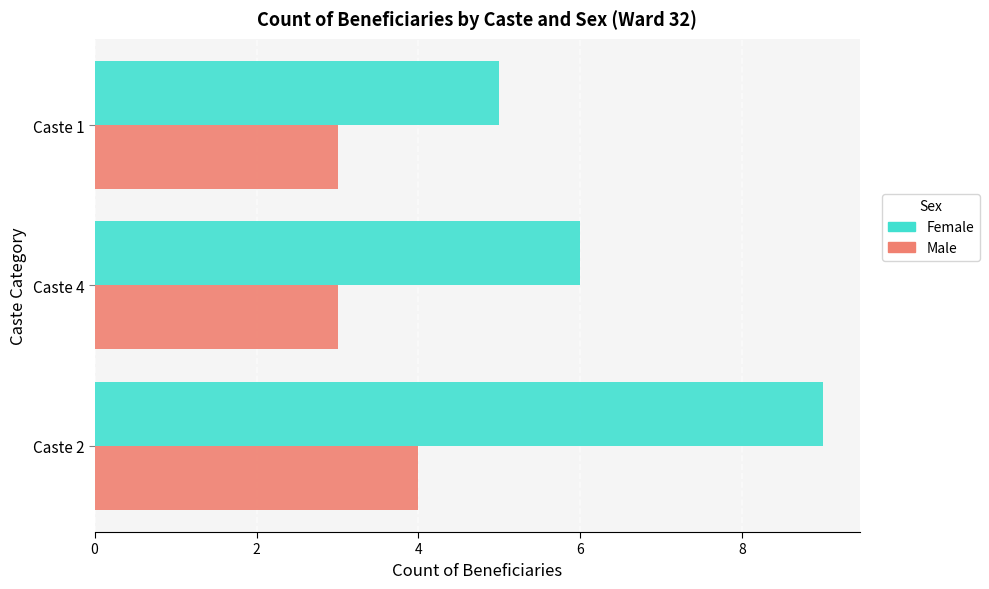

Which series has the largest range (max minus min)?

Female